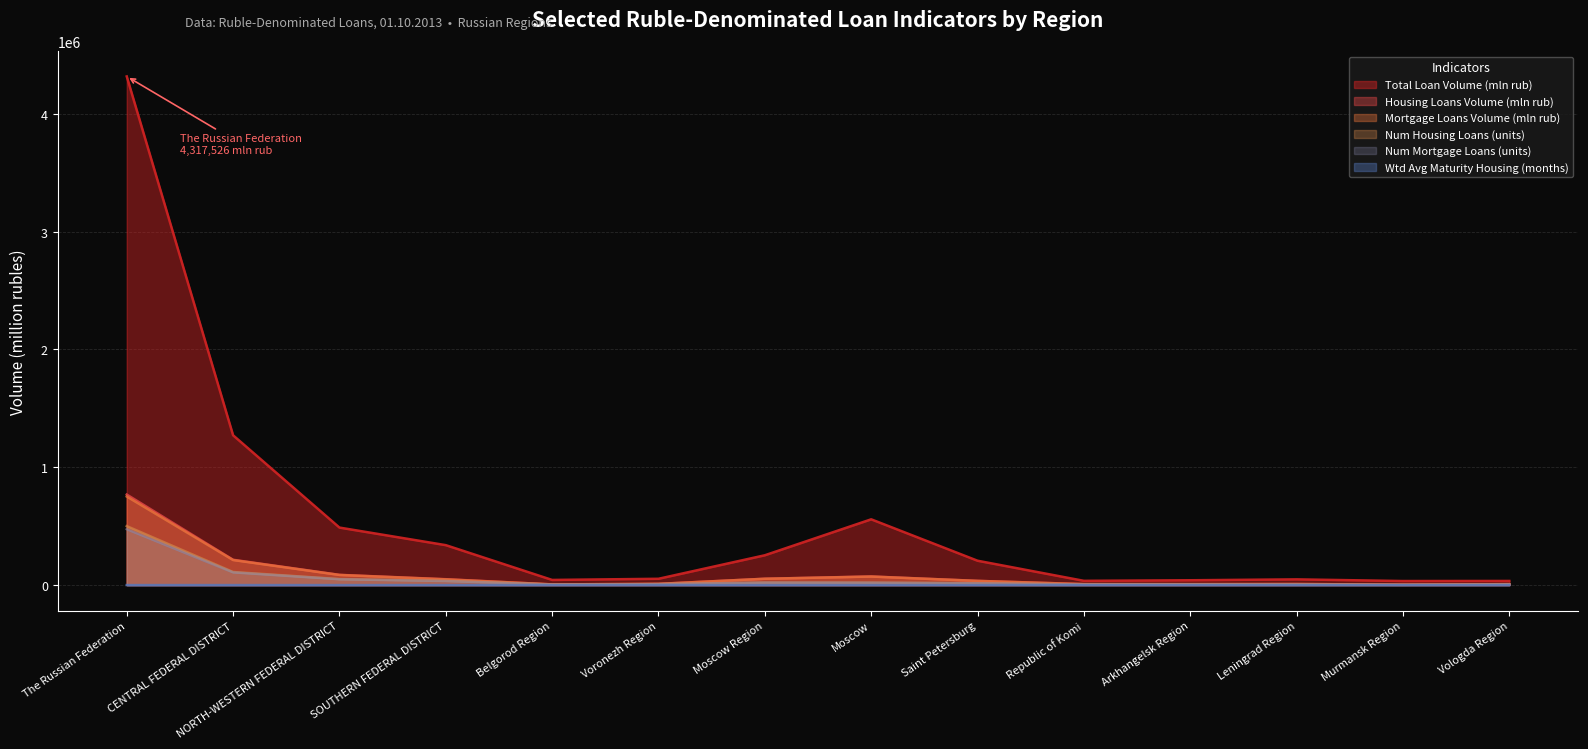

What position from the right is Murmansk Region?

2